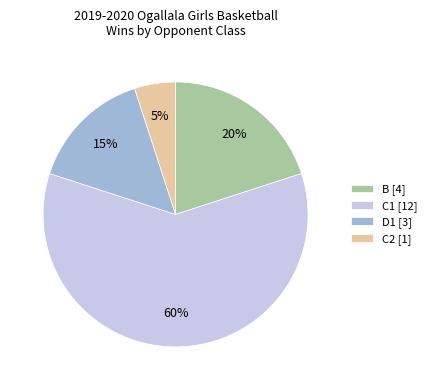

To the nearest percent, what is the difference between the largest and smallest slice percentages?

55%